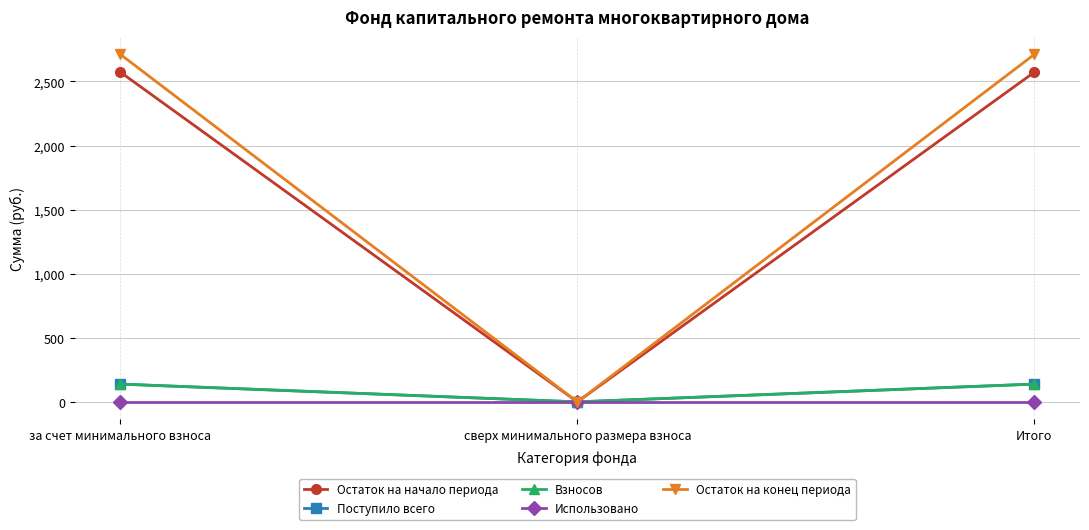

Does the chart have visible grid lines?

Yes